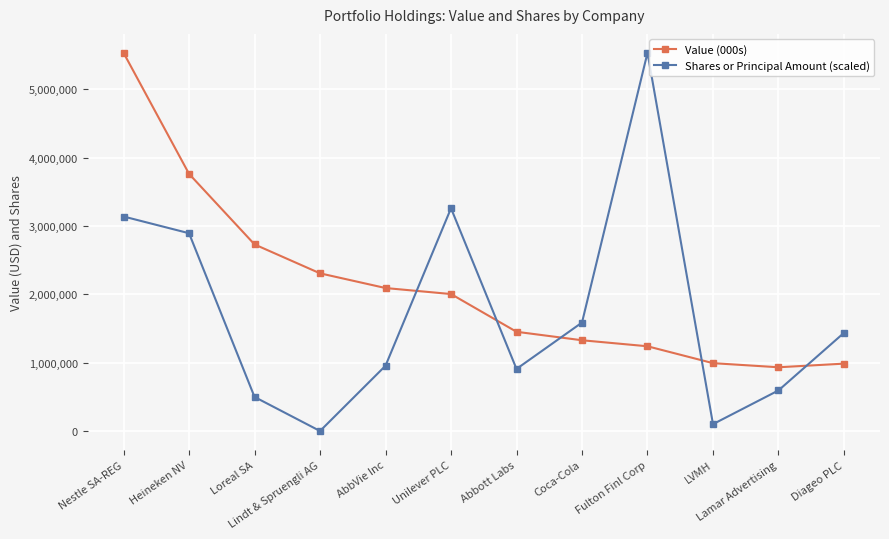

At which category is the sum across all series the highest?

Nestle SA-REG